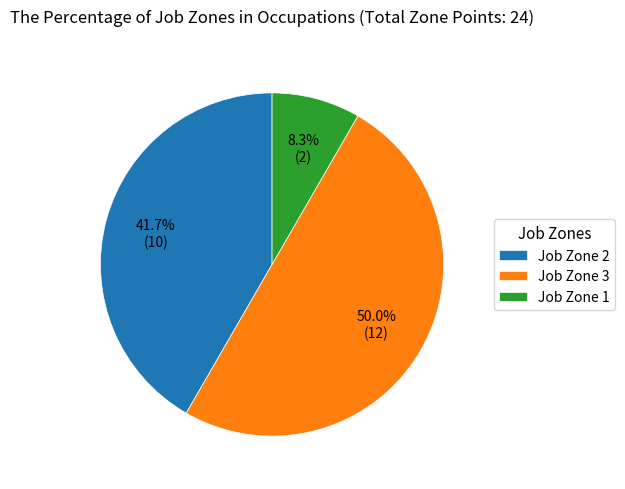

Do Job Zone 1 and Job Zone 3 together represent more than half of the pie?

Yes